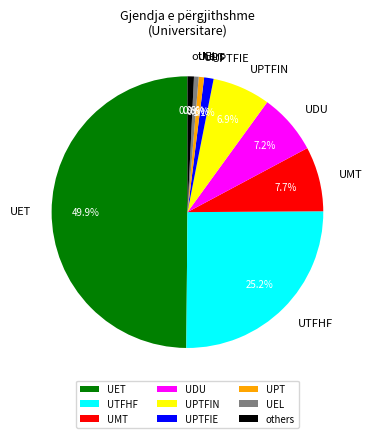

How much of the chart is everything except UEL?

99.4%